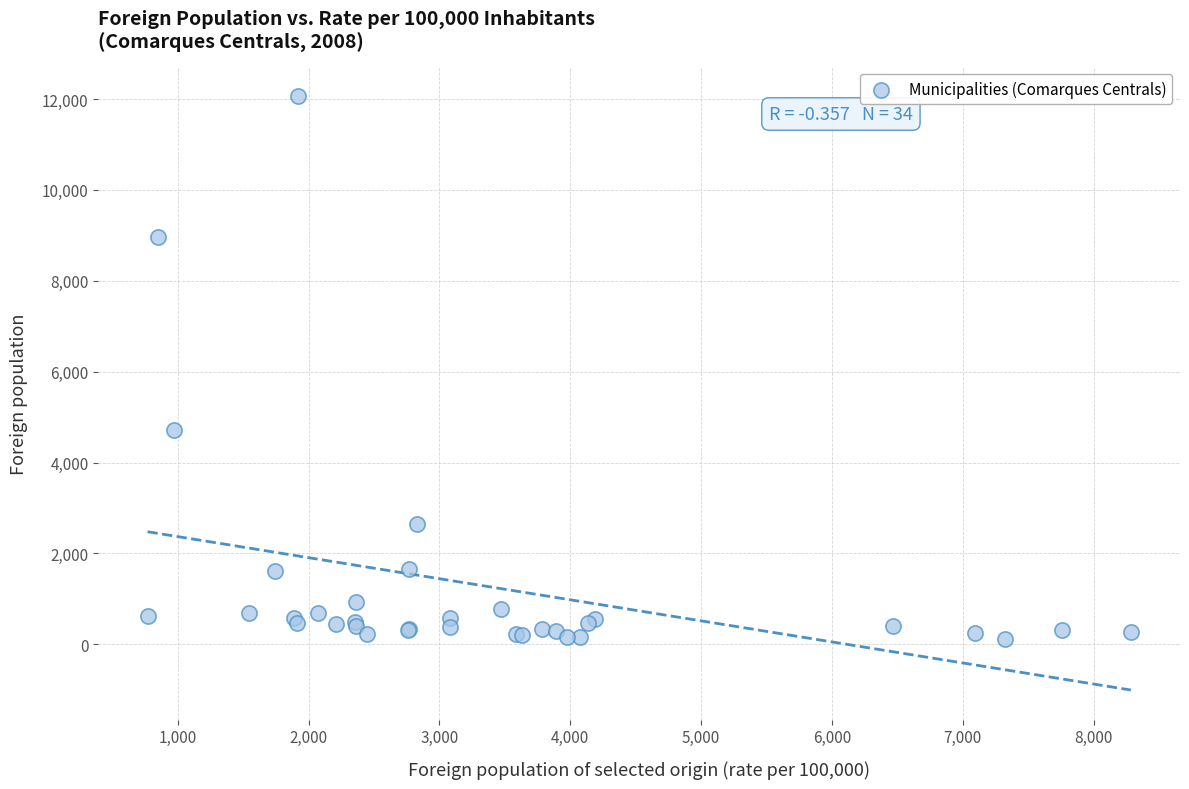

What Y value in the scatter plot is closest to 6084?

4717